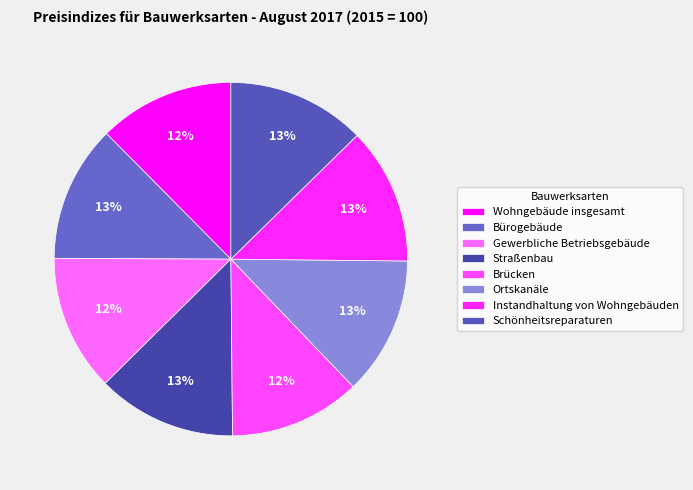

Which category has the smallest portion of the pie?

Brücken